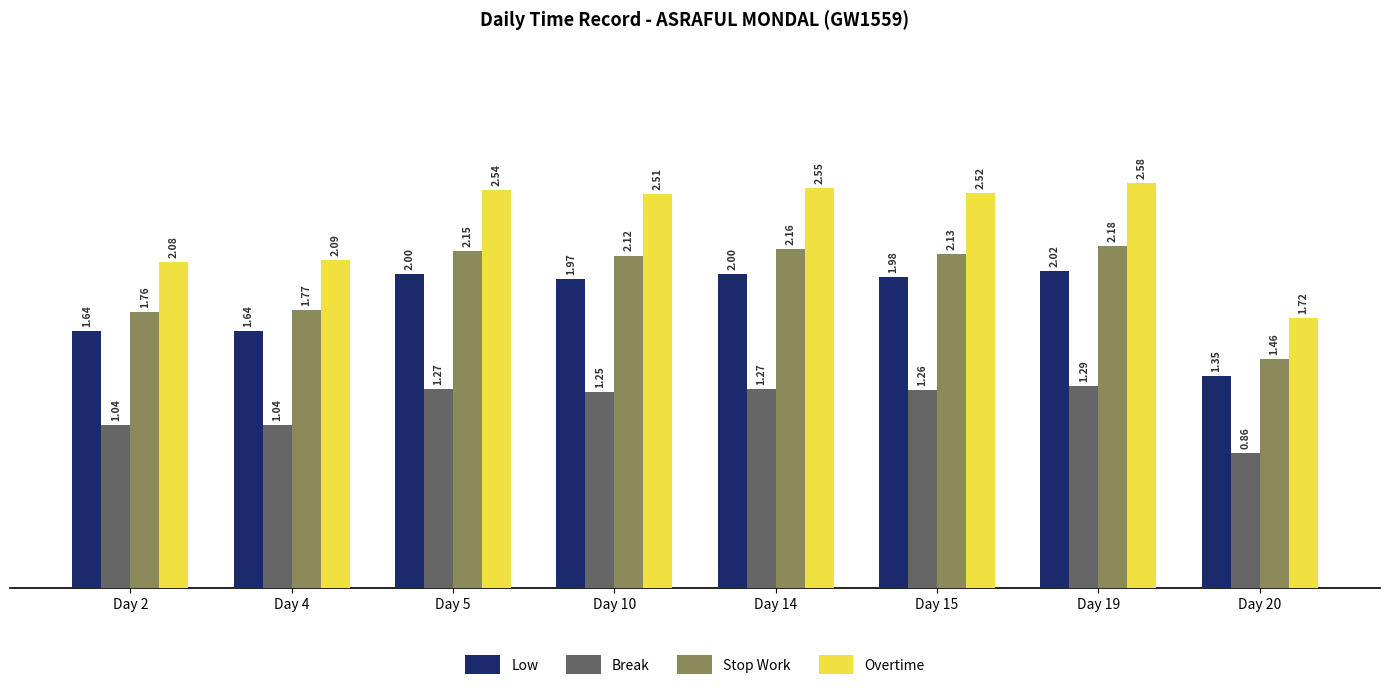

Is the value of Break at Day 19 greater than the value of Overtime at Day 20?

No